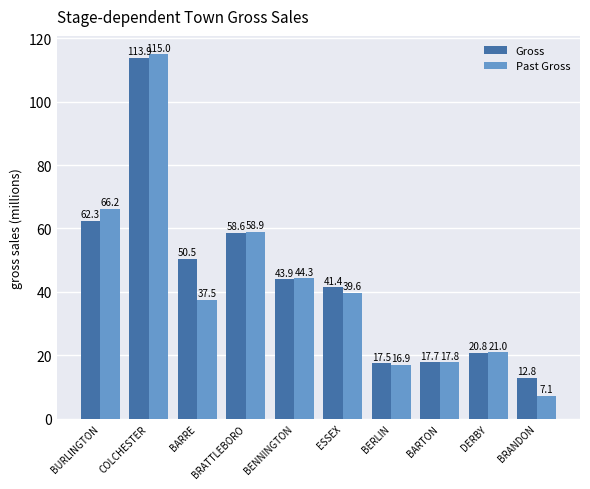

Reading left to right, what are all the values shown in this chart?

Gross: BURLINGTON=62.3	COLCHESTER=113.9	BARRE=50.5	BRATTLEBORO=58.6	BENNINGTON=43.9	ESSEX=41.4	BERLIN=17.5	BARTON=17.7	DERBY=20.8	BRANDON=12.8
Past Gross: BURLINGTON=66.2	COLCHESTER=115.0	BARRE=37.5	BRATTLEBORO=58.9	BENNINGTON=44.3	ESSEX=39.6	BERLIN=16.9	BARTON=17.8	DERBY=21.0	BRANDON=7.1